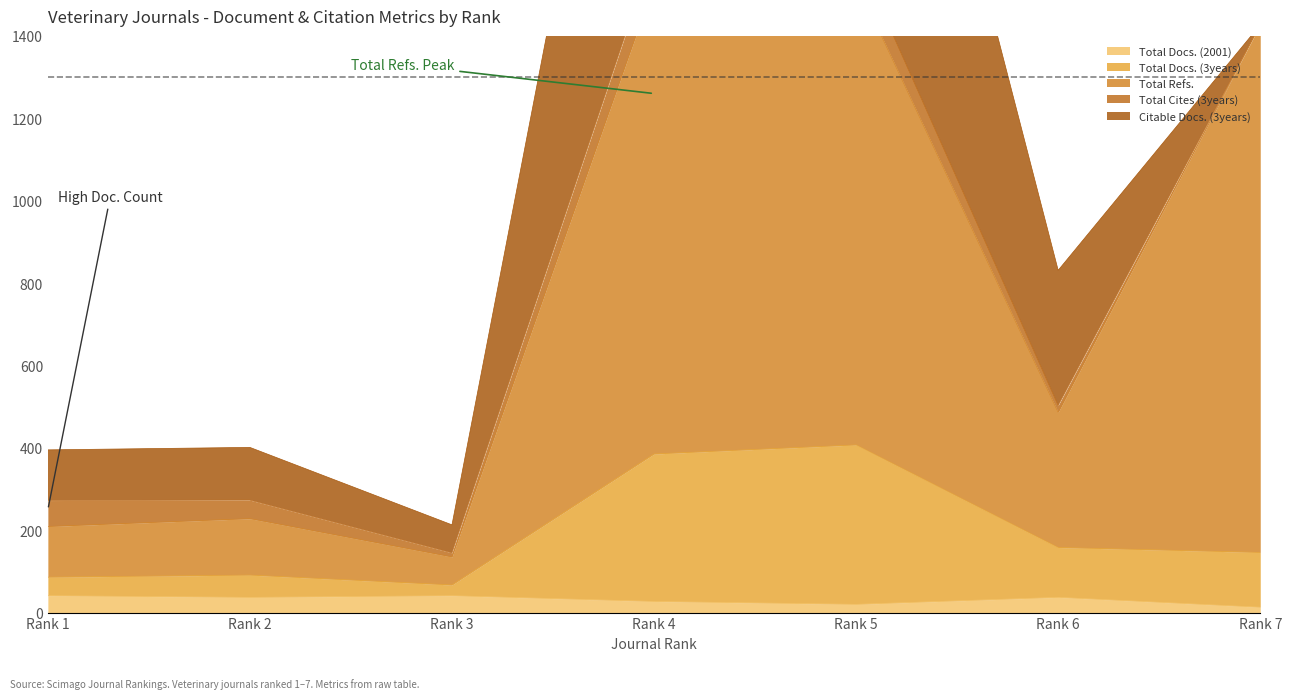

Which series has the largest total across all categories?

Total Refs.